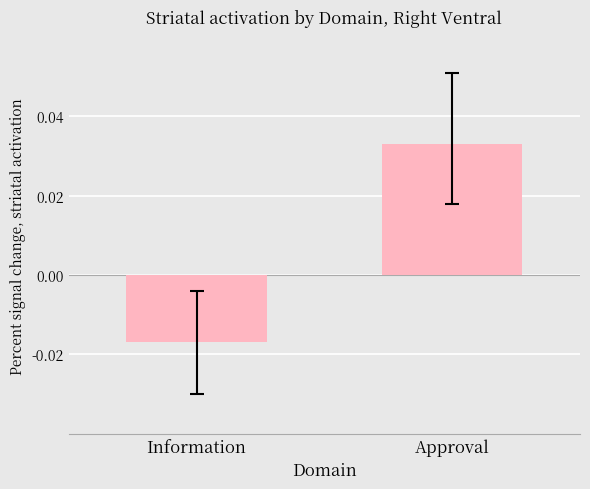

Which has a higher value, Approval or Information?

Approval